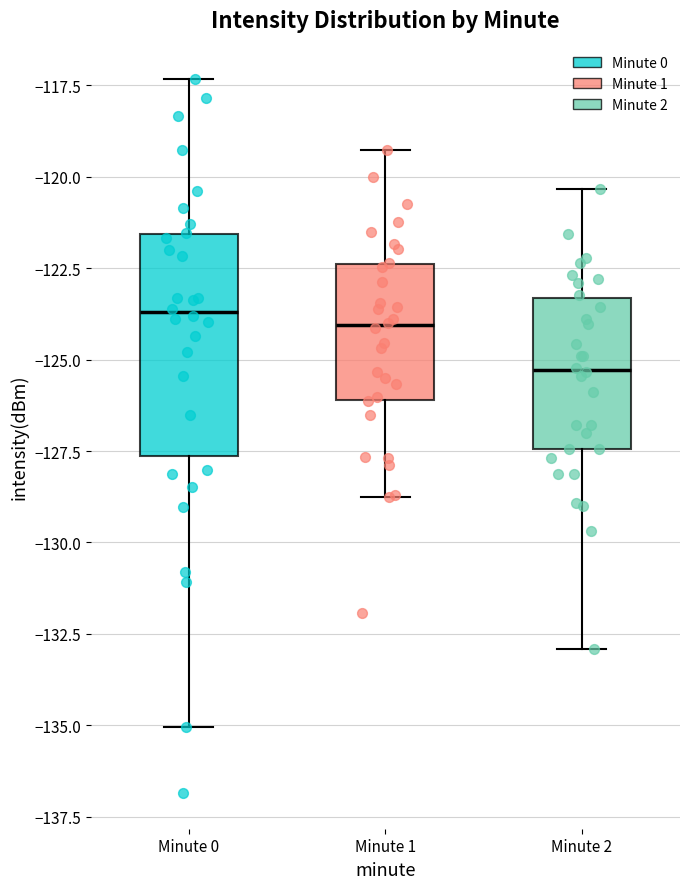

Reading left to right, transcribe this box plot: for each box, give where its median line is, the range the box spans, and where its two whiskers end, as read against the y-axis. The values are not printed on the chart, so give them approximately, as read against the axis.

Minute 0: median -123.5, box -127.5 to -121.5, whiskers -135.0 to -117.5
Minute 1: median -124.0, box -126.0 to -122.5, whiskers -129.0 to -119.5
Minute 2: median -125.5, box -127.5 to -123.5, whiskers -133.0 to -120.5